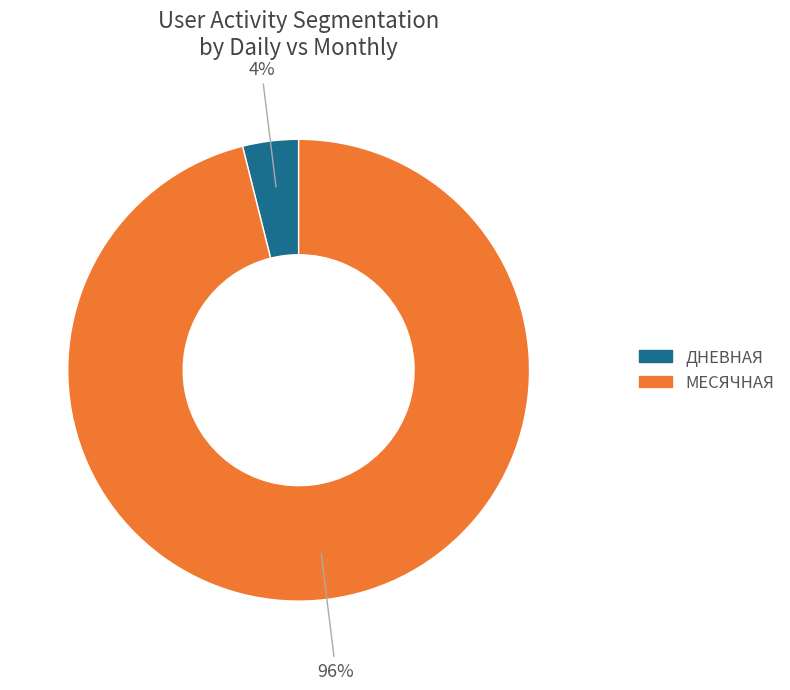

Does any single category account for the majority?

Yes